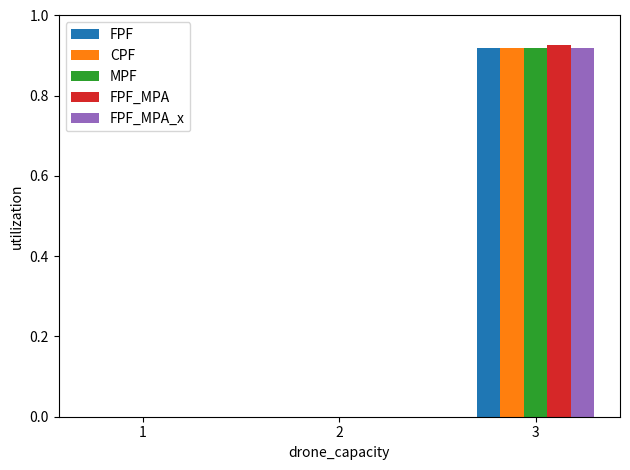

Is the value of FPF at 2 greater than the value of MPF at 3?

No